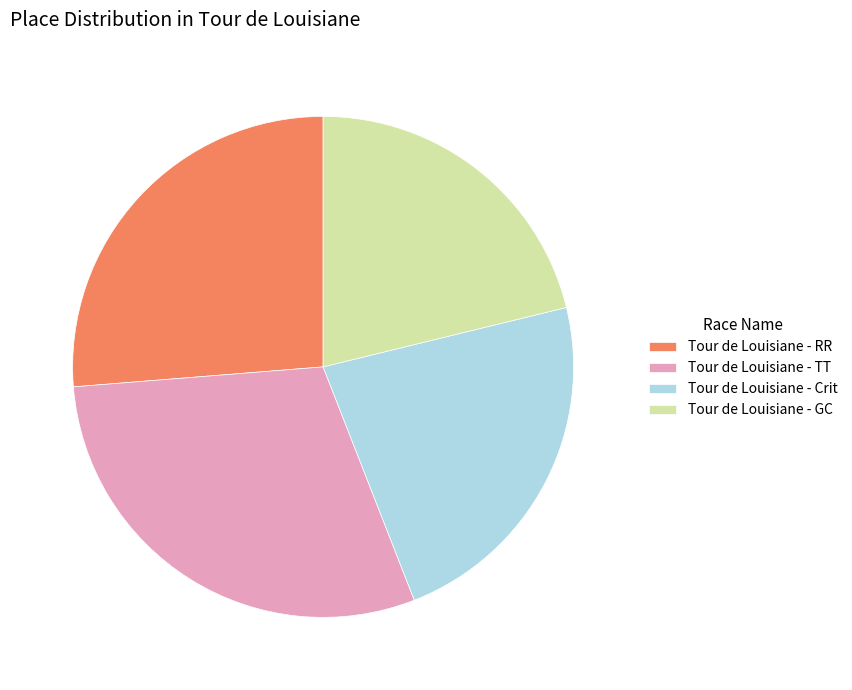

Rank the categories by value from highest to lowest.

Tour de Louisiane - TT, Tour de Louisiane - RR, Tour de Louisiane - Crit, Tour de Louisiane - GC